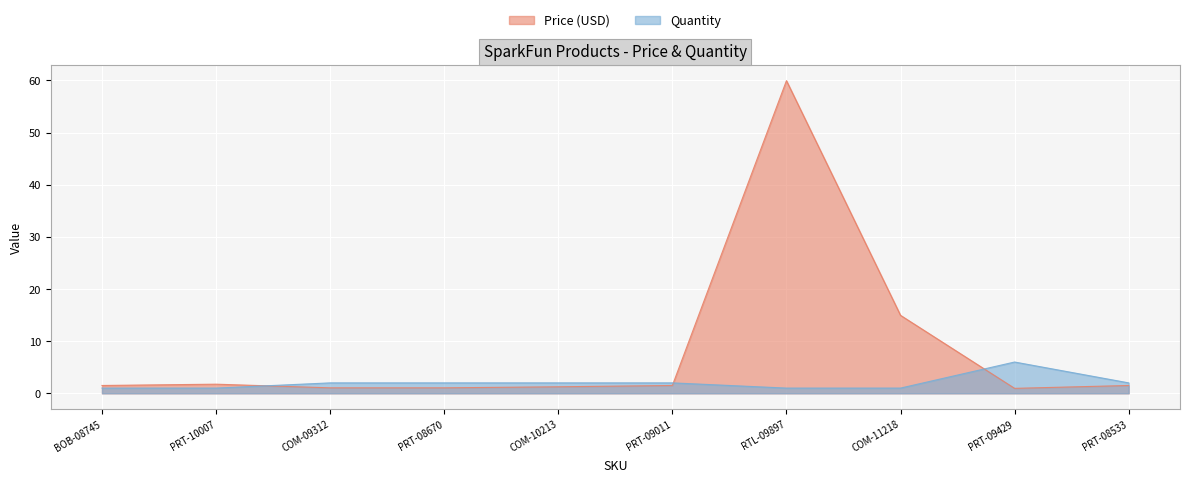

What is the value of the Price (USD) point at the 1st from the left?

1.5